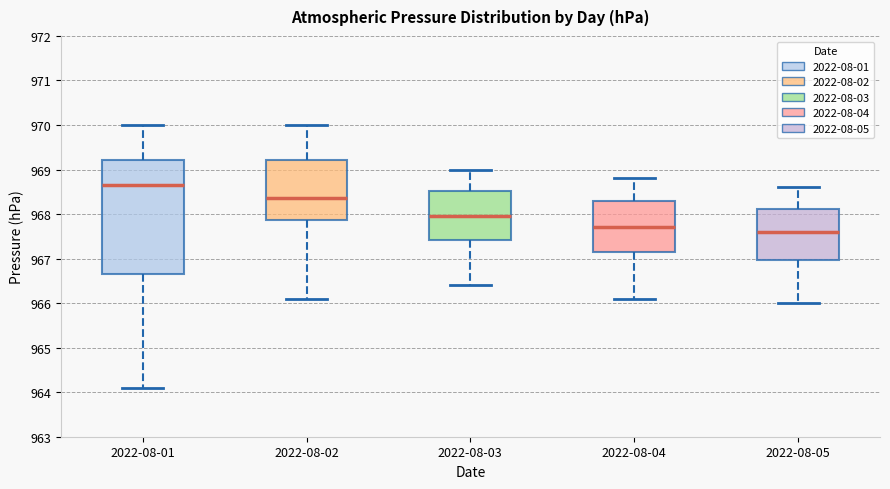

Reading left to right, transcribe this box plot: for each box, give where its median line is, the range the box spans, and where its two whiskers end, as read against the y-axis. The values are not printed on the chart, so give them approximately, as read against the axis.

2022-08-01: median 968.7, box 966.7 to 969.2, whiskers 964.1 to 970.0
2022-08-02: median 968.4, box 967.9 to 969.2, whiskers 966.1 to 970.0
2022-08-03: median 968.0, box 967.4 to 968.5, whiskers 966.4 to 969.0
2022-08-04: median 967.7, box 967.2 to 968.3, whiskers 966.1 to 968.8
2022-08-05: median 967.6, box 967.0 to 968.1, whiskers 966.0 to 968.6